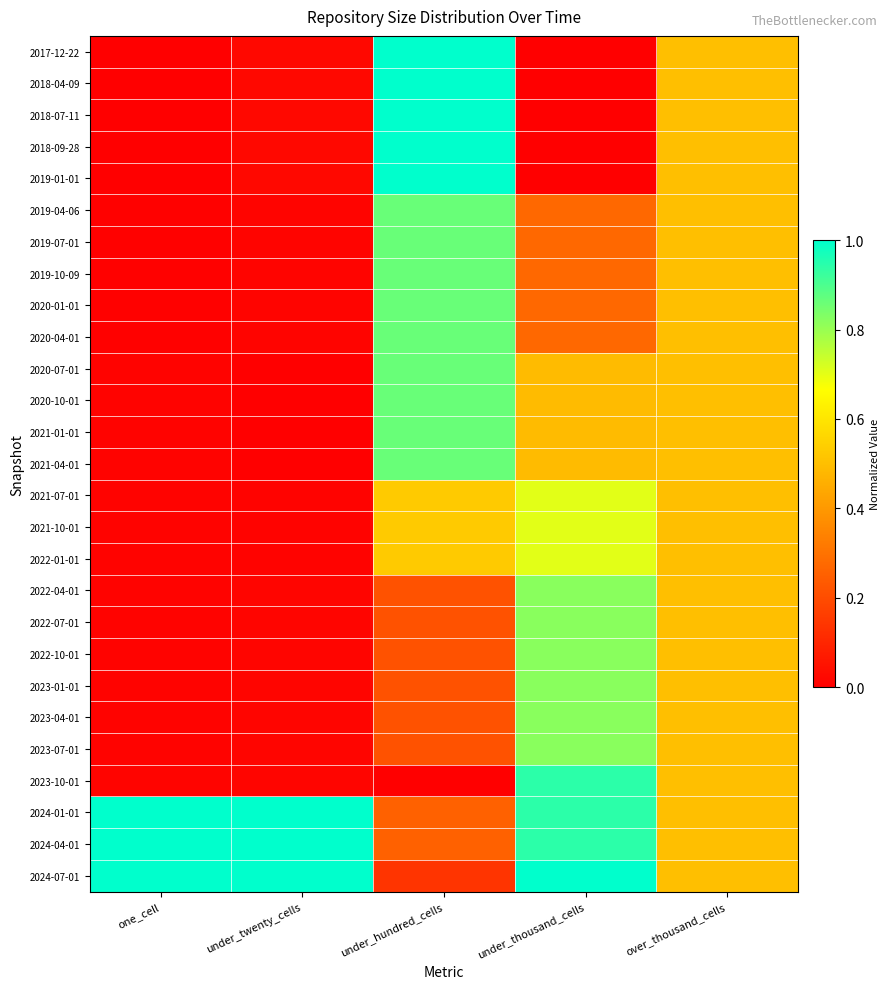

Which label corresponds to the smallest value in the chart?

one_cell